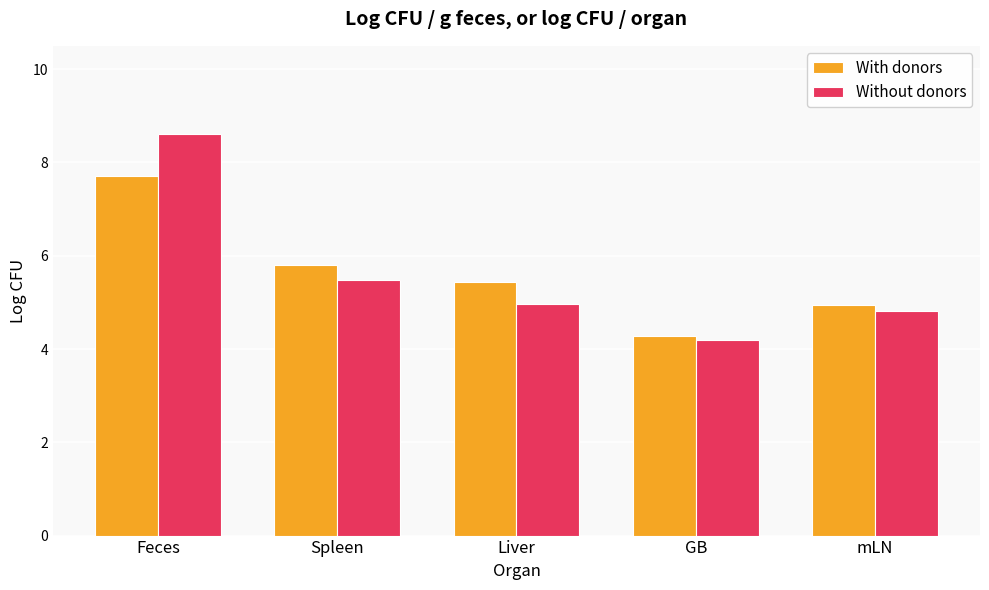

Which series changed the most between Spleen and Liver?

Without donors